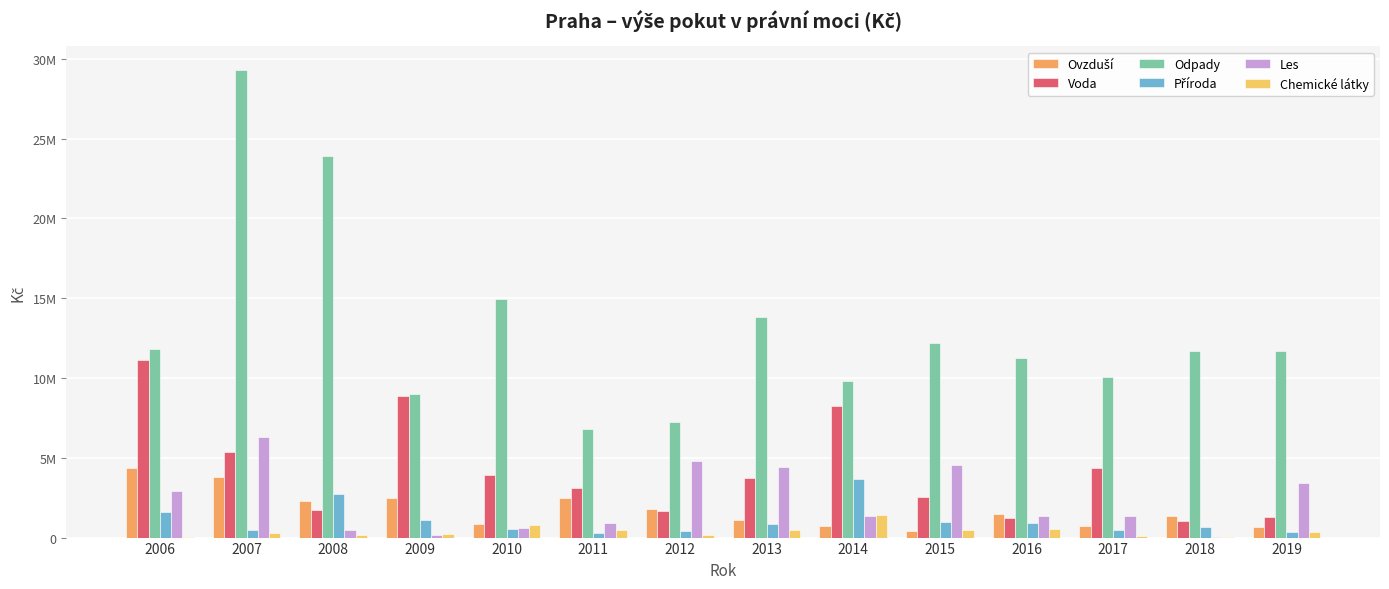

What is the sum of all Příroda values?

15209400